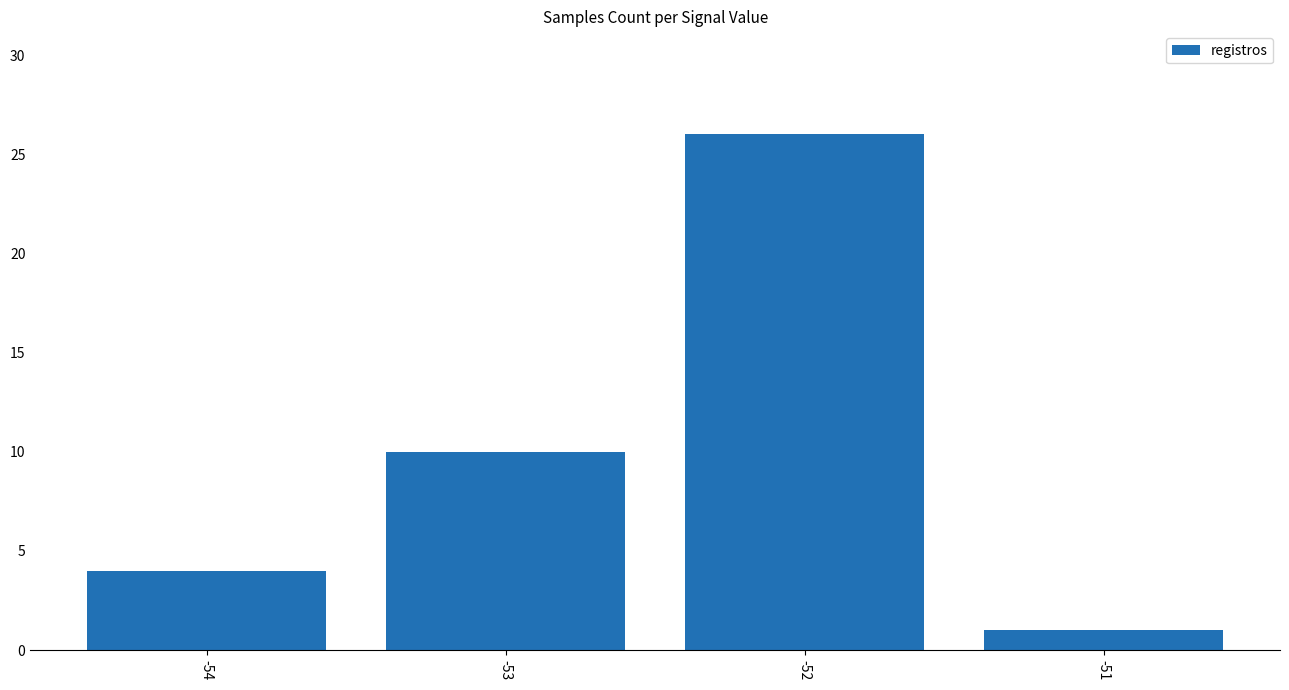

Where is the data nearest to the value 13?

-53